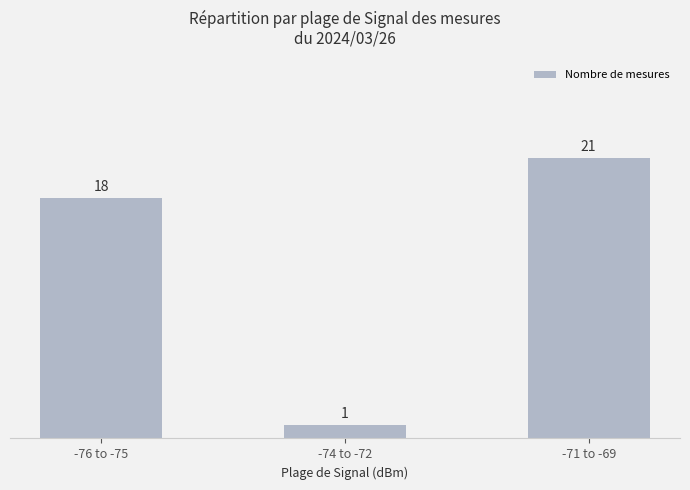

How many data points are less than 18?

1